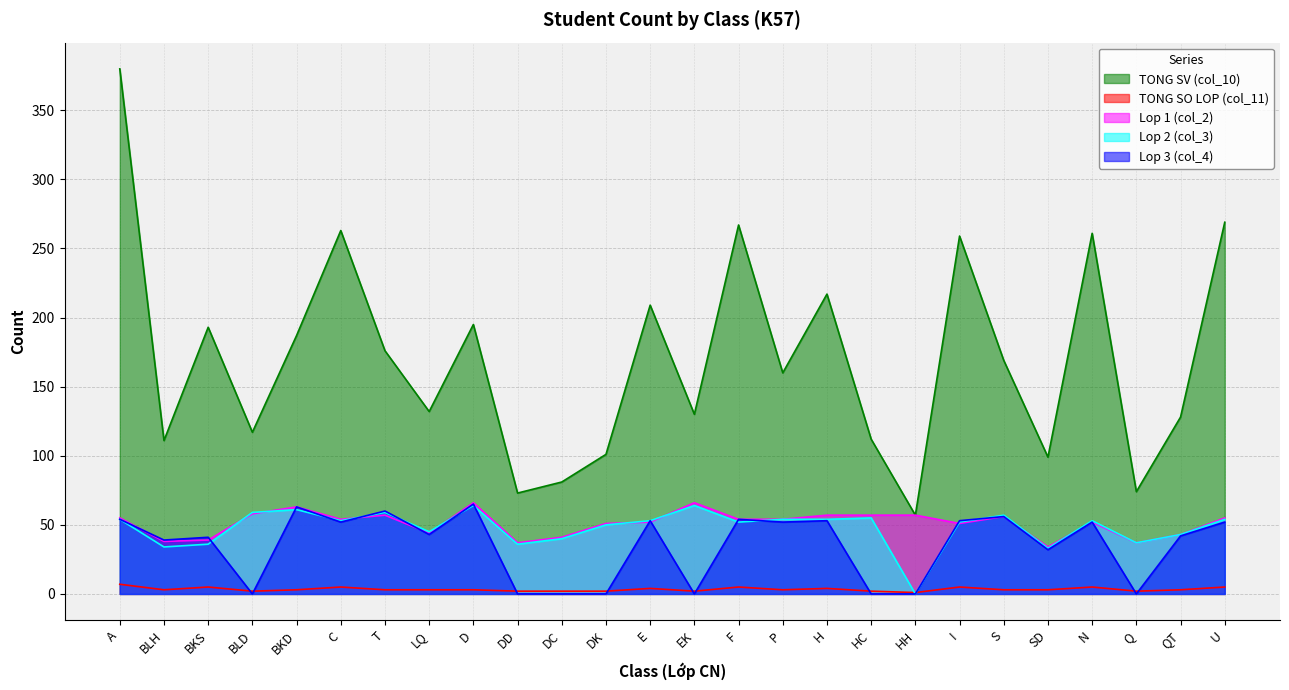

True or false: Lop 3 (col_4) has a value of -26 at BLD.

False